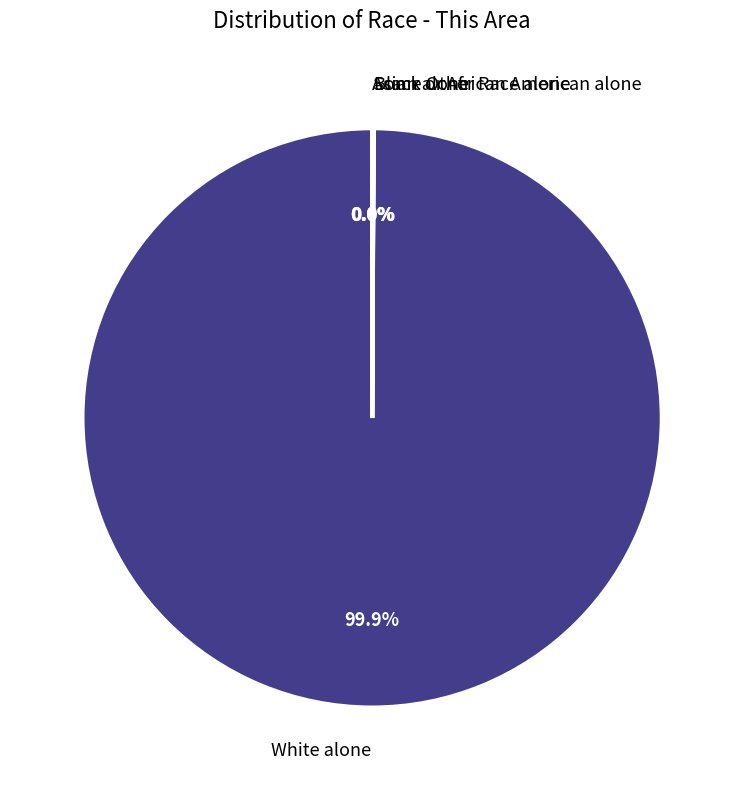

Does any single category account for the majority?

Yes